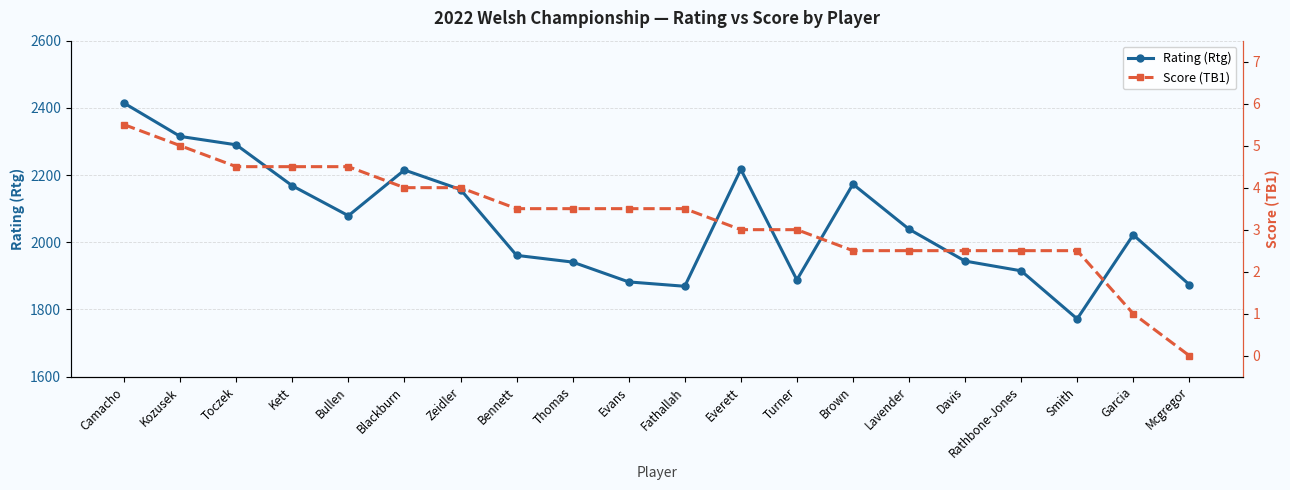

True or false: Score (TB1) and Rating (Rtg) cross at least once.

False